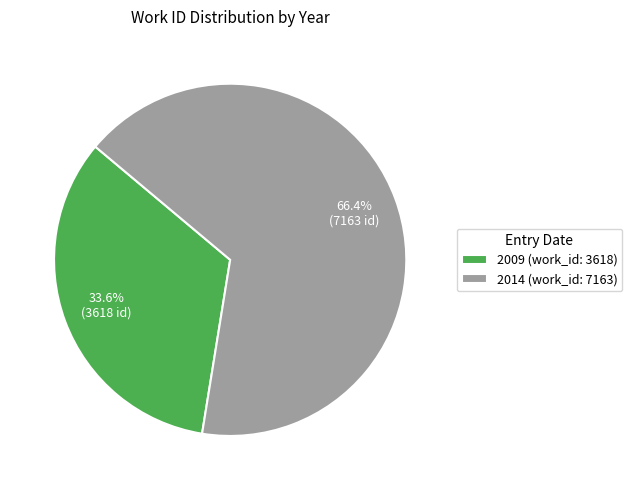

To the nearest percent, what is the average slice percentage?

50%